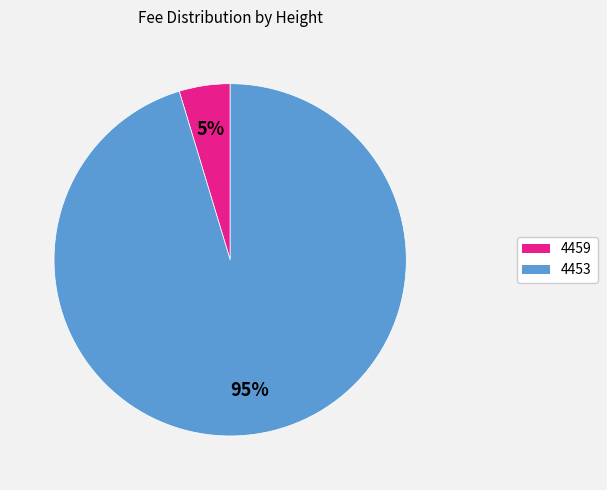

Does 4459 represent more than half of the total?

No